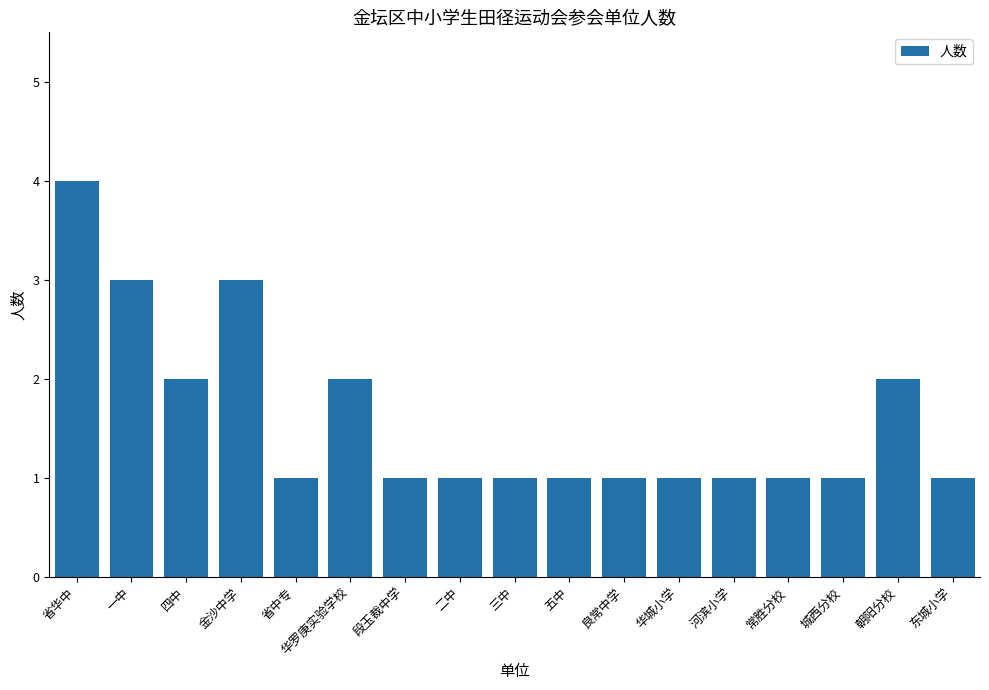

What is the approximate value at 省华中?

4